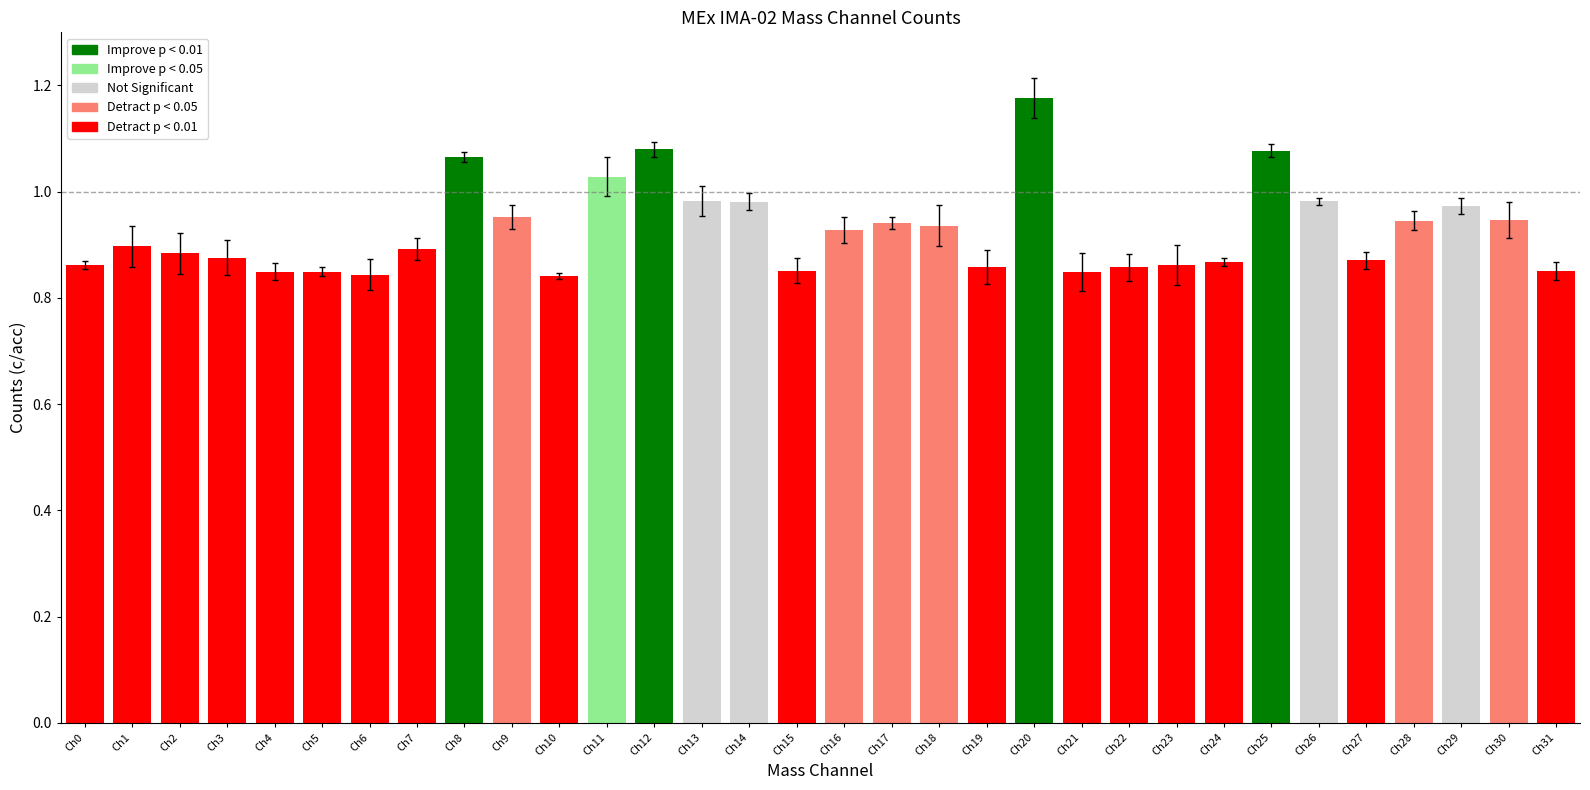

What is the sum of the values at Ch10 and Ch29?

1.8